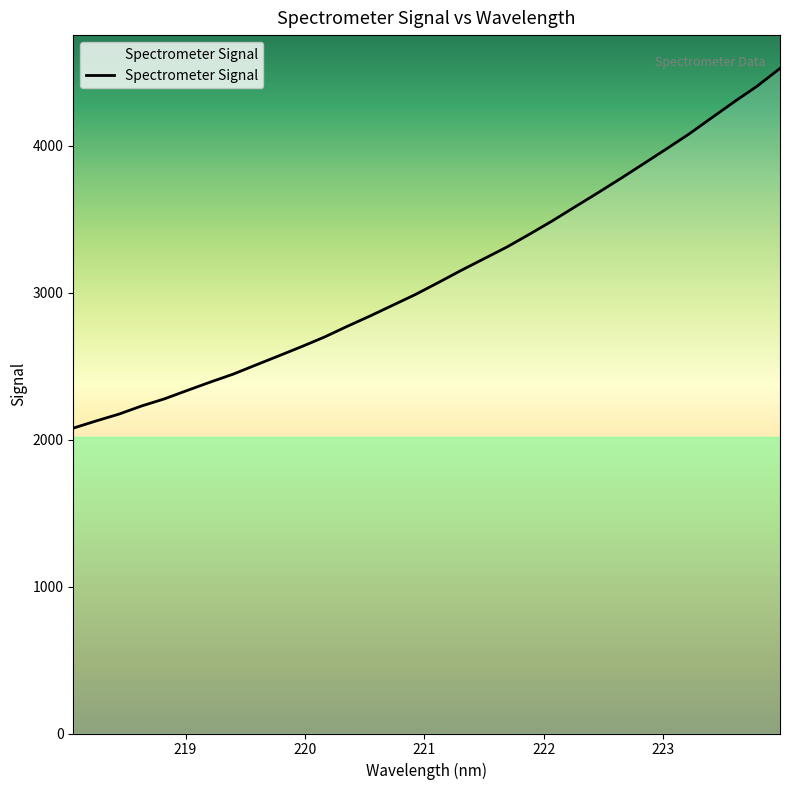

What is the greatest value displayed?

4525.3